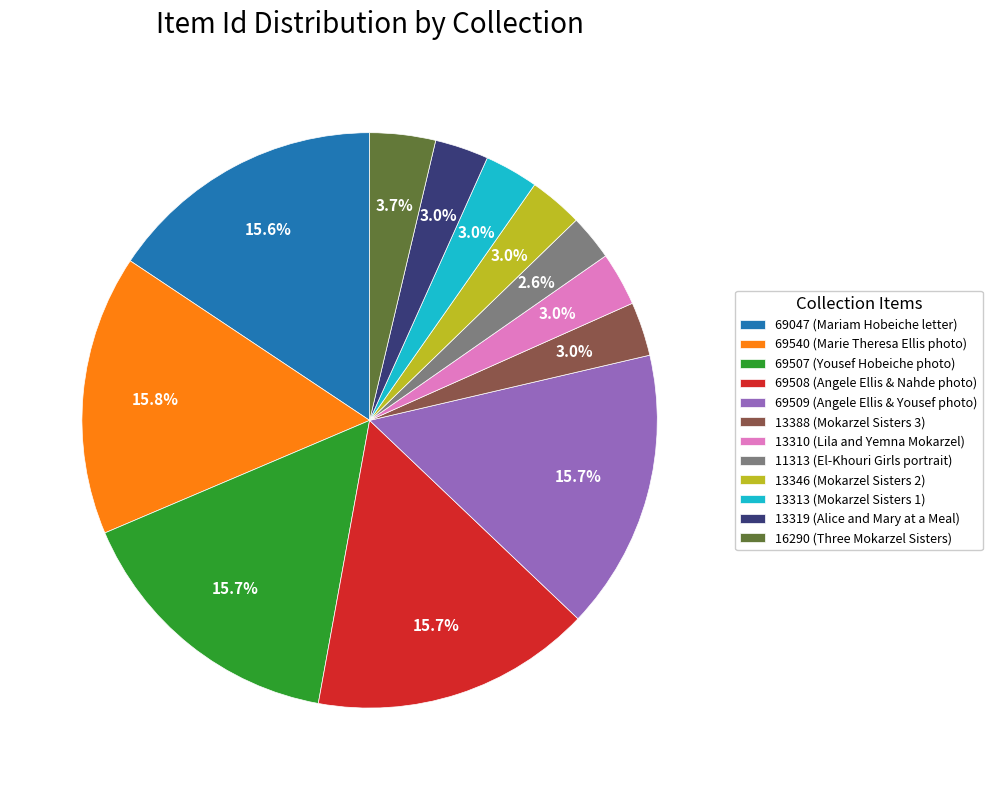

Approximately how many times larger is the value at 13346 (Mokarzel Sisters 2) compared to 11313 (El-Khouri Girls portrait)?

1.2